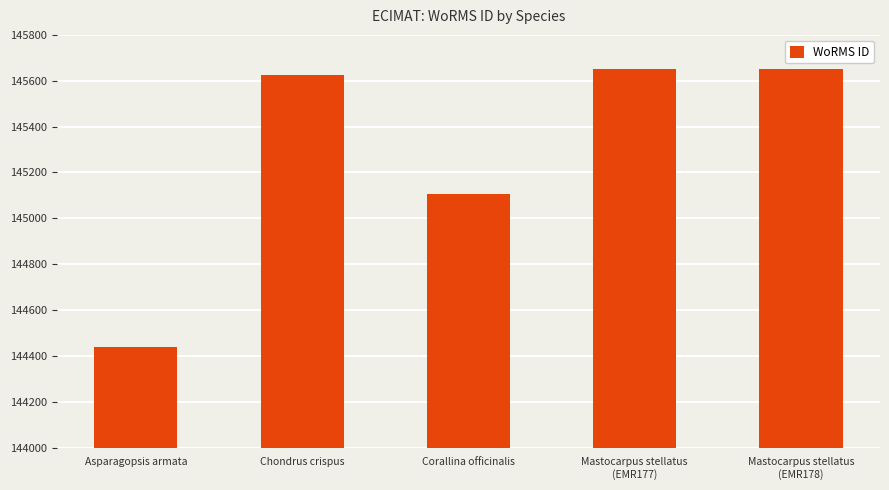

What is the maximum value shown in the chart?

145650